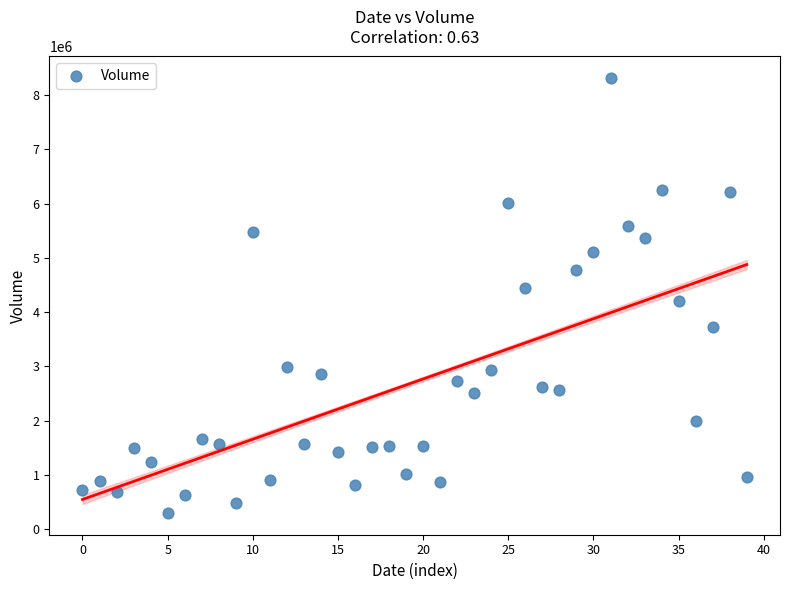

What is the range of Y values (max minus min)?

8012600